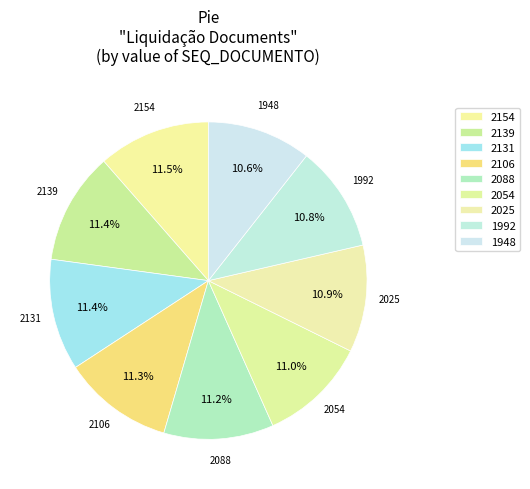

Is there any slice that represents more than half of the pie?

No